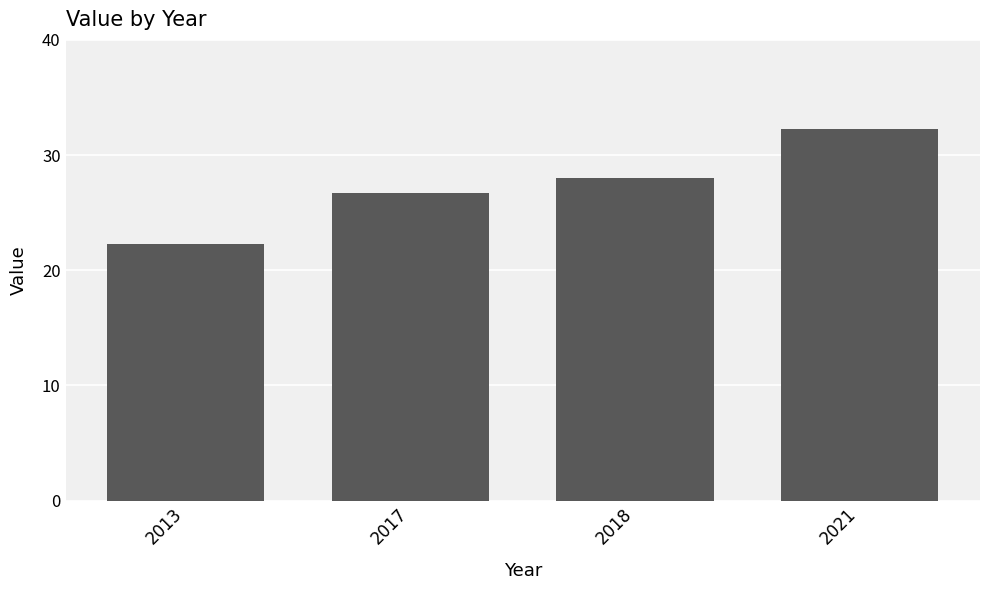

What is the approximate value at 2021?

32.3